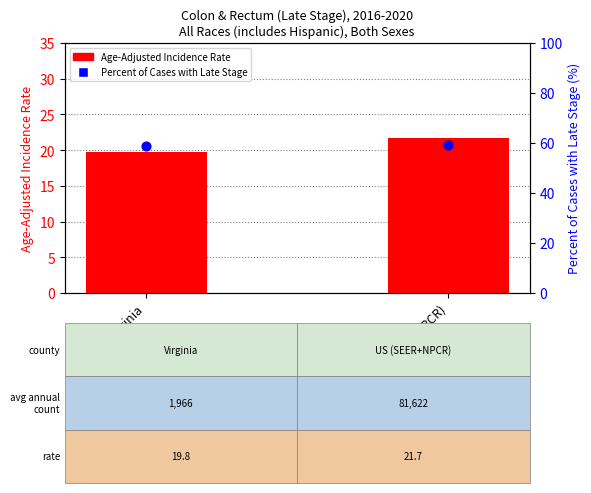

Which series has the largest total across all categories?

Percent of Cases with Late Stage